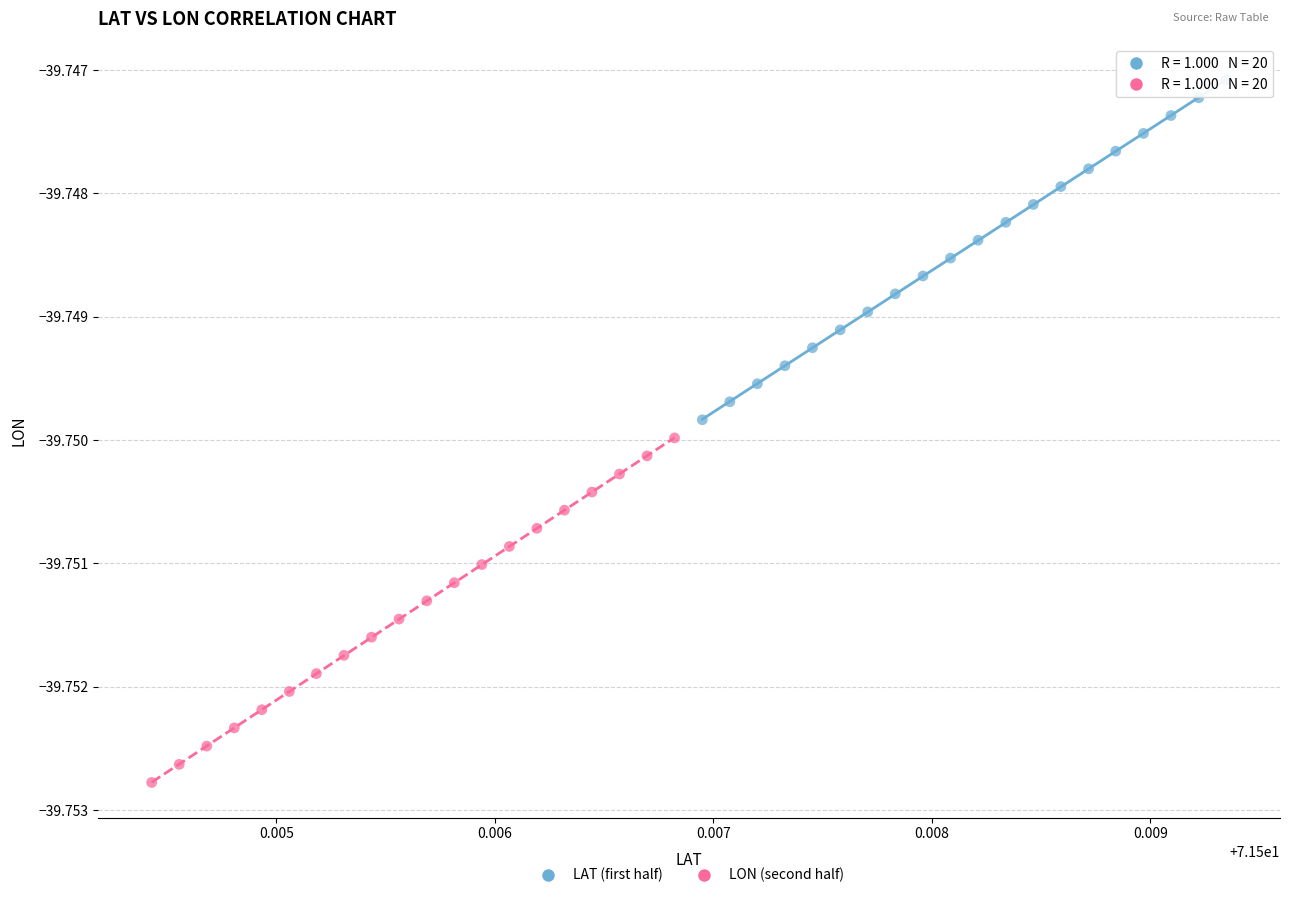

Which series has the widest spread of Y values?

LON (second half)